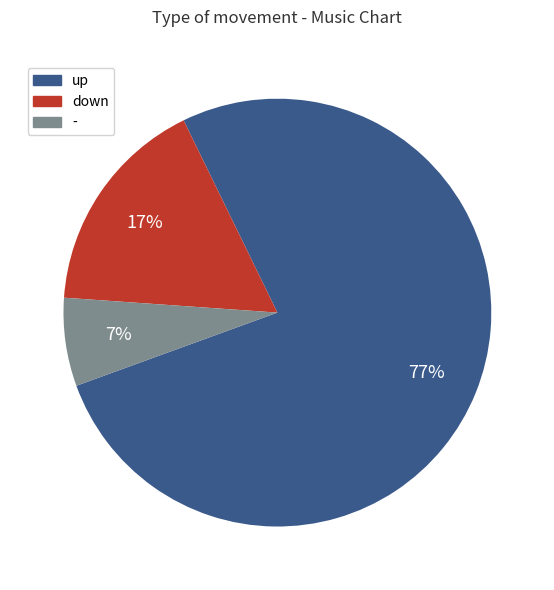

Rank the categories by value from highest to lowest.

up, down, -